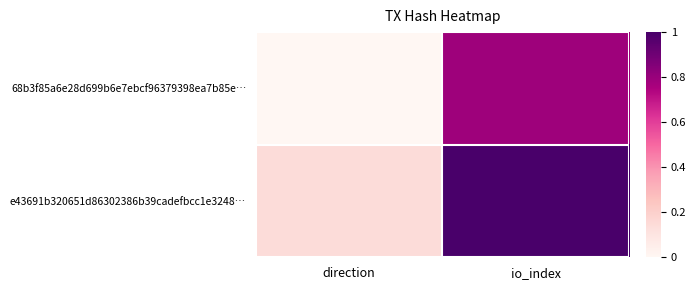

Reading left to right, transcribe all the data shown in this chart.

68b3f85a6e28d699b6e7ebcf96379398ea7b85e…: direction=0.0	io_index=0.8
e43691b320651d86302386b39cadefbcc1e3248…: direction=0.1	io_index=1.0